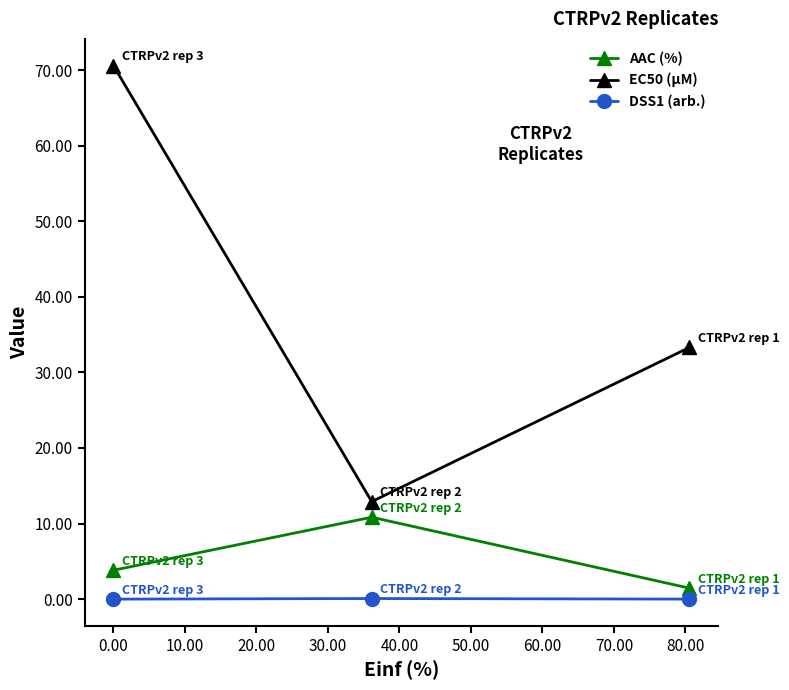

What is the maximum value shown in the chart?

70.6